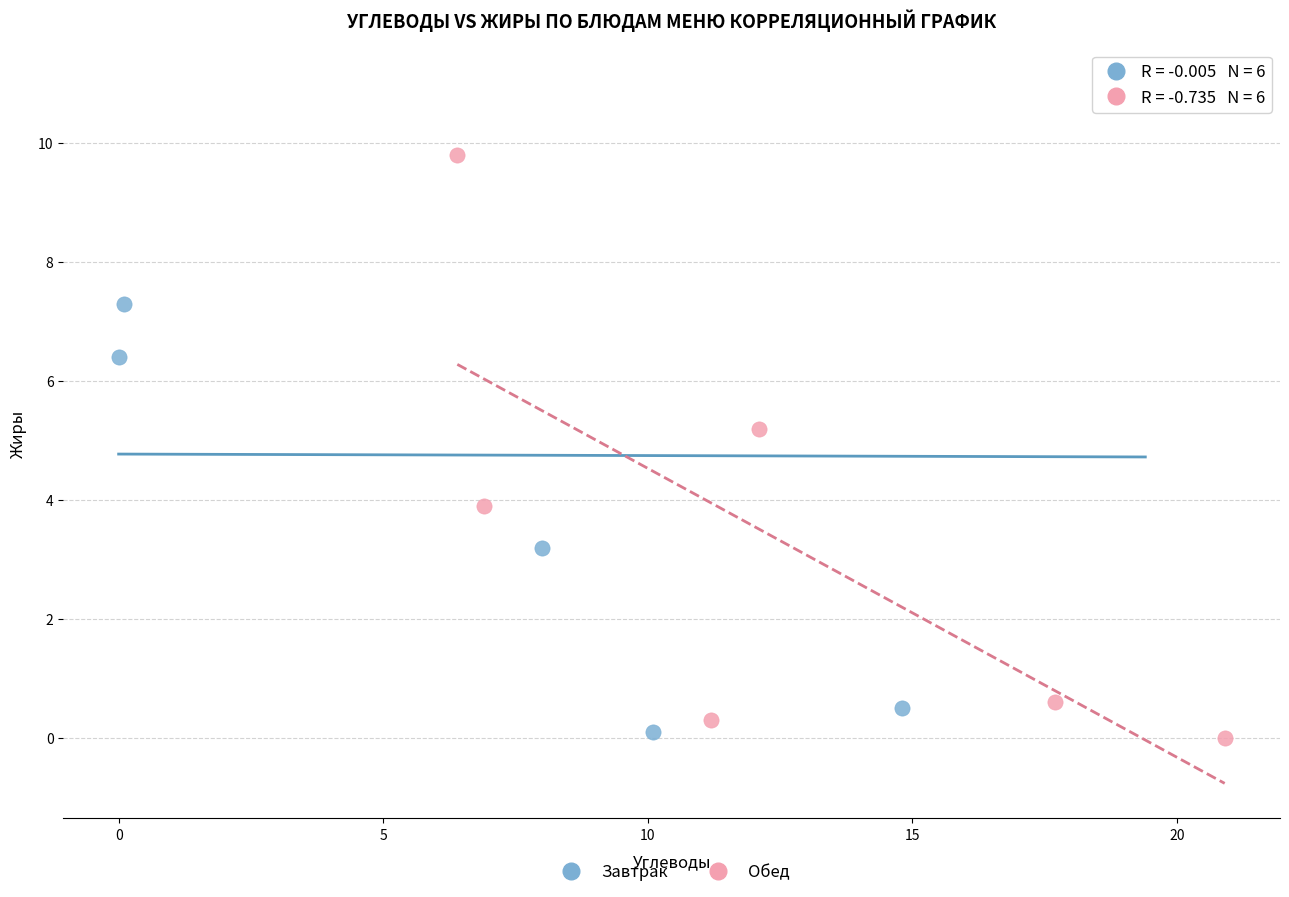

Which series has the largest Y range (max minus min)?

Завтрак